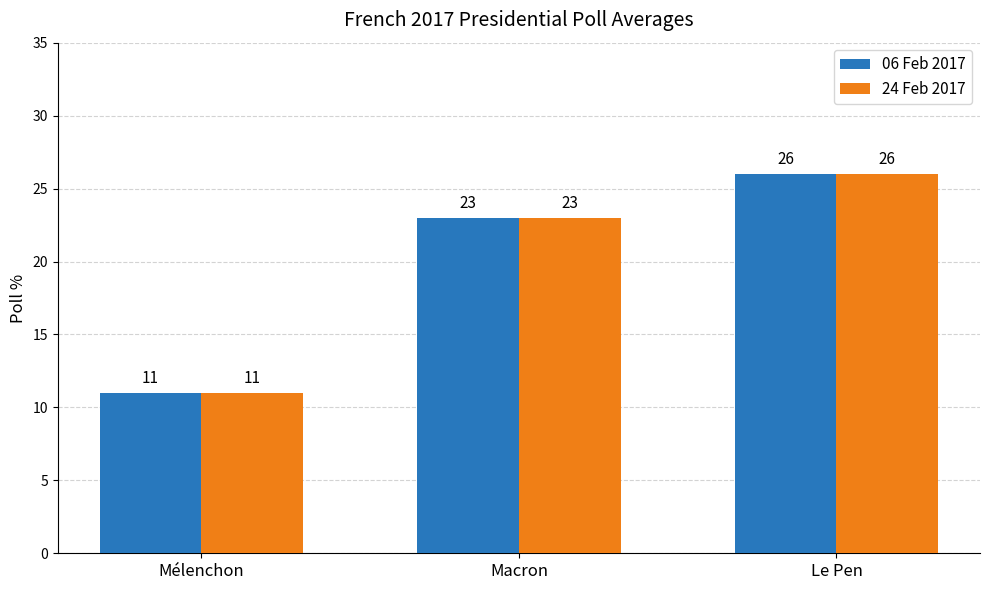

Rank the categories by 24 Feb 2017 value from highest to lowest.

Le Pen, Macron, Mélenchon